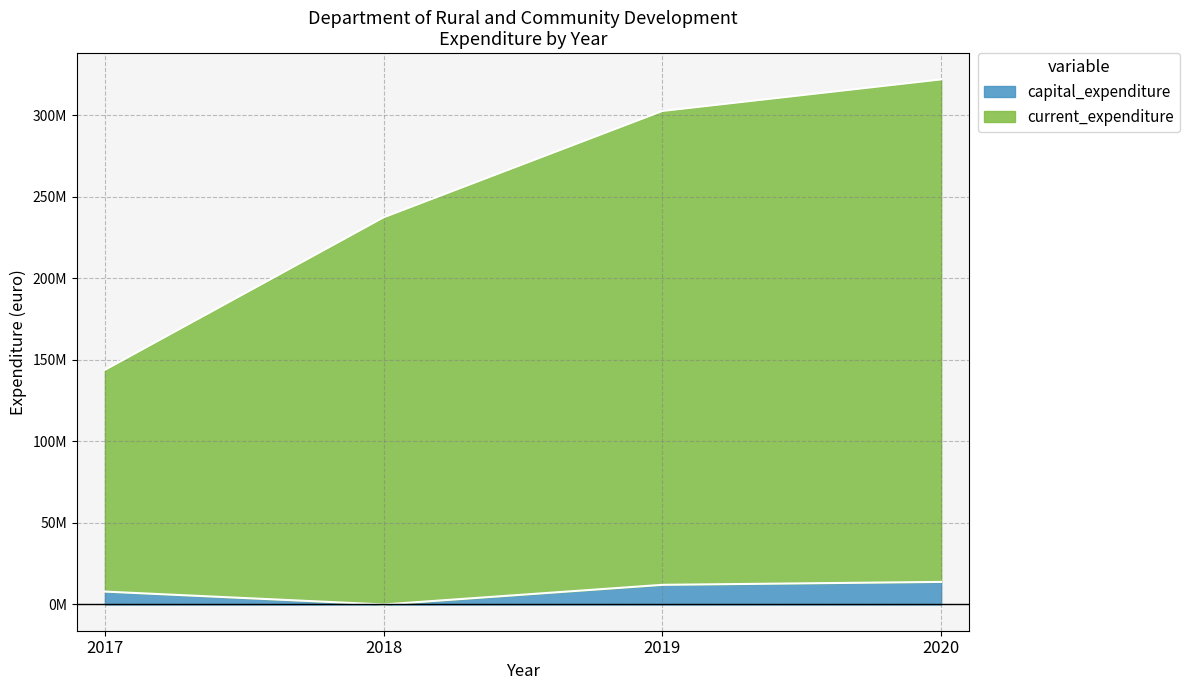

What are all the series names shown in the legend?

capital_expenditure, current_expenditure